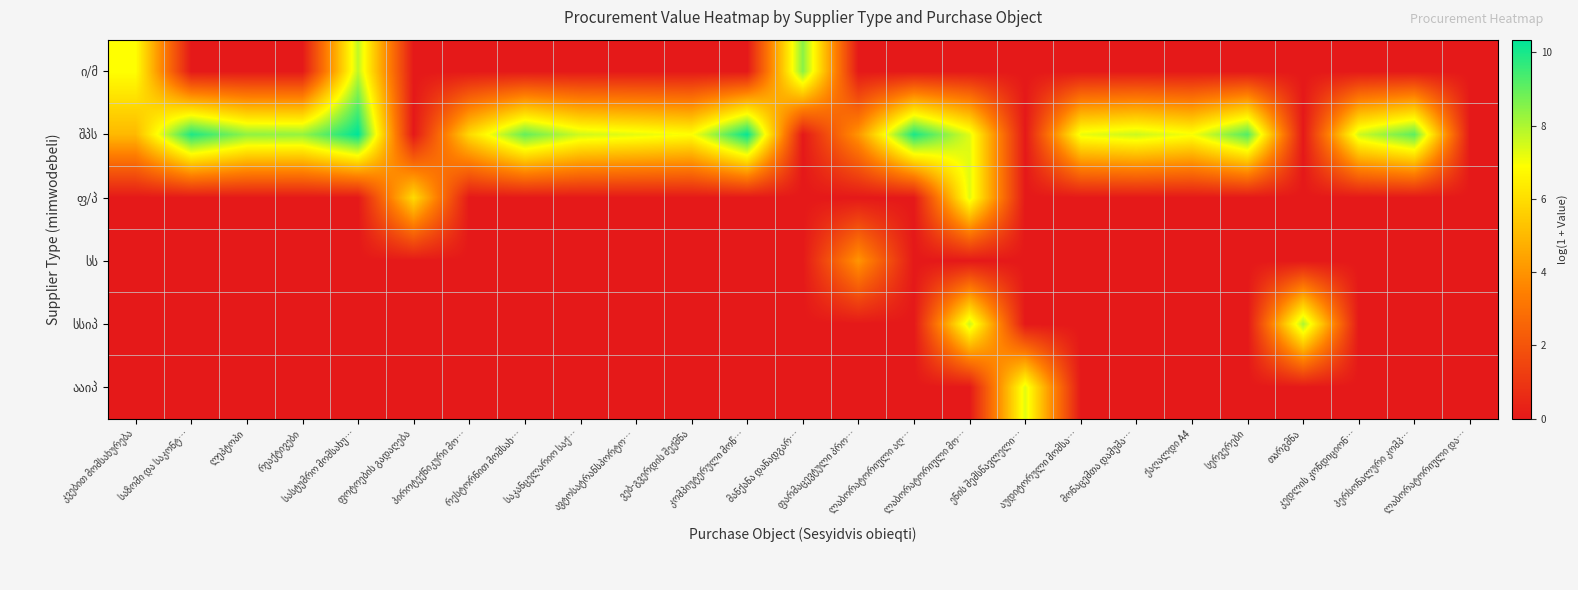

Where is სსიპ nearest to the value 4?

ლაბორატორიული მო…